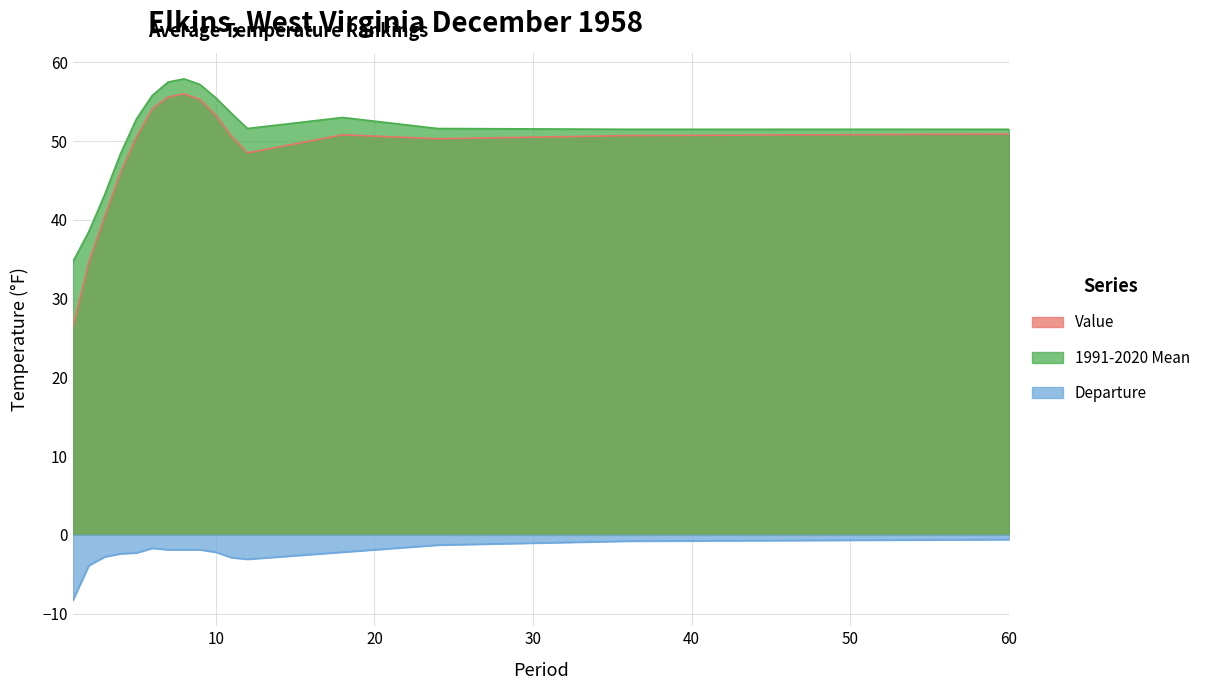

What is the difference between the Departure values at 48 and 8?

1.2